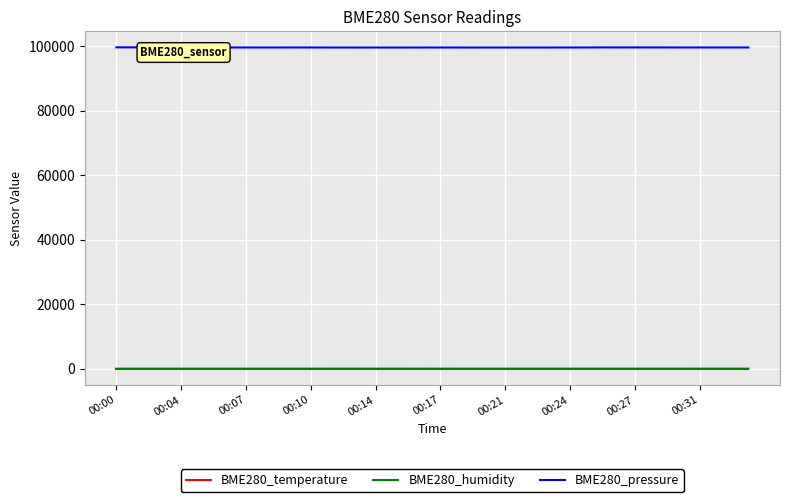

What is the lowest value of the BME280_pressure series?

99571.7